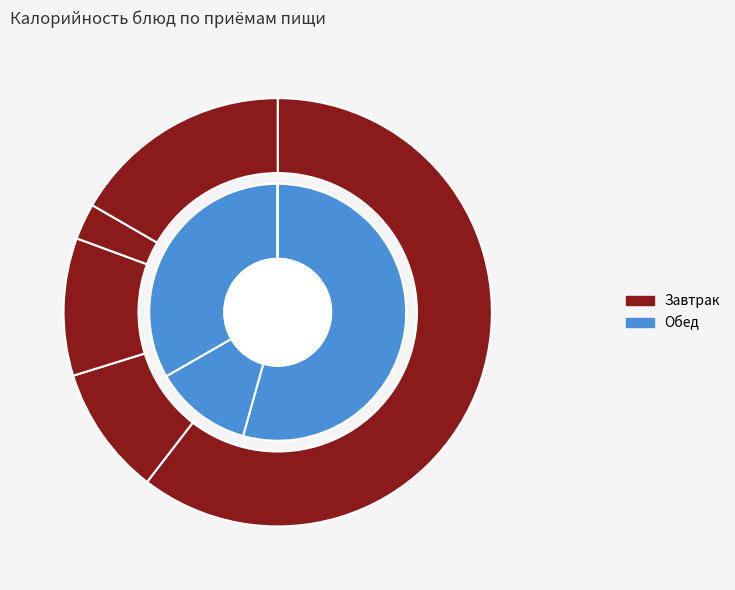

What is the majority slice?

плов